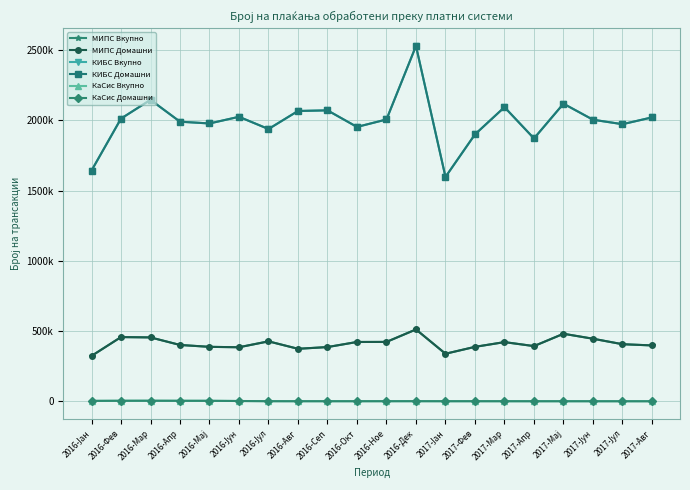

What is the spread (max minus min) of values at 2016-Јан?

1639648